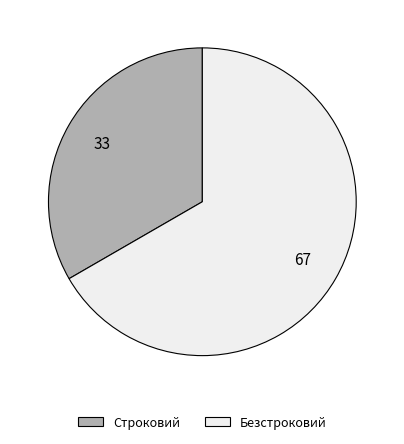

Does any single category account for the majority?

Yes